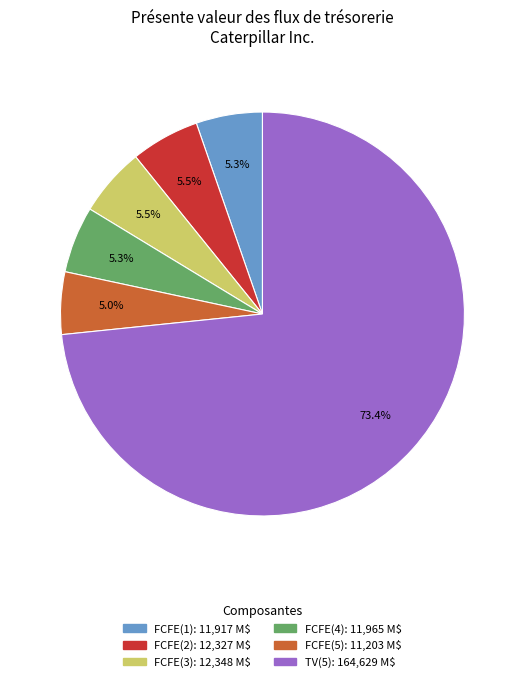

To the nearest percent, what portion does TV(5) represent?

73%